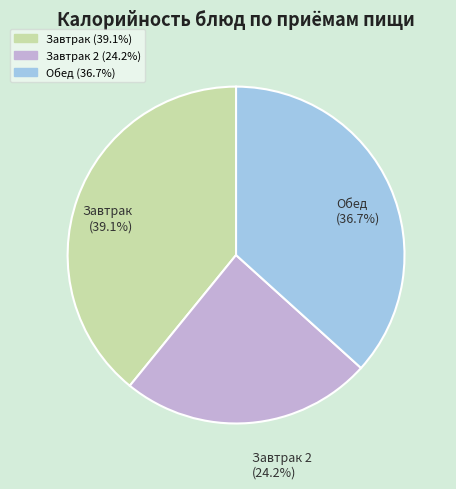

Is there a majority slice in this chart?

No